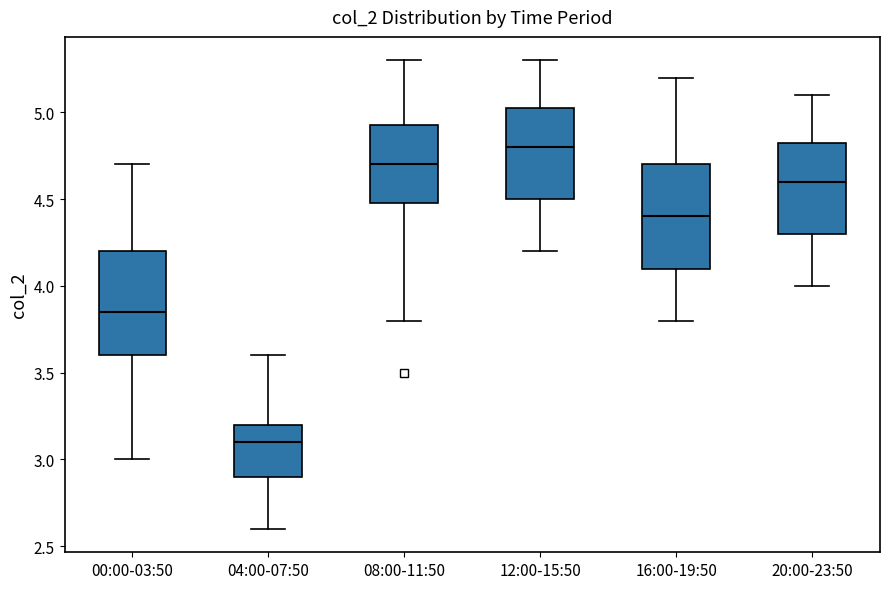

Which box's median line is the highest?

12:00-15:50